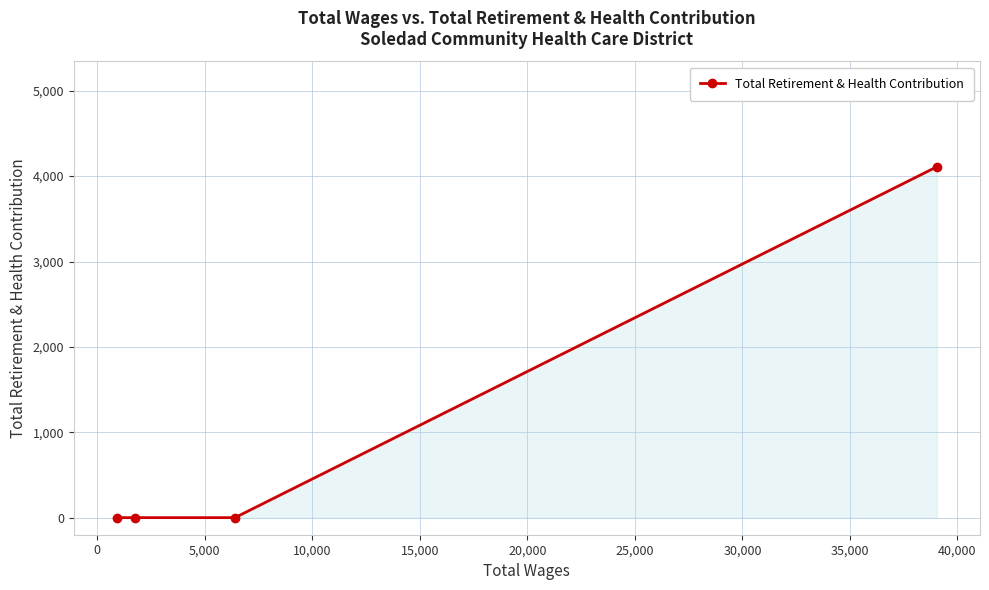

How many distinct data groups are displayed?

1